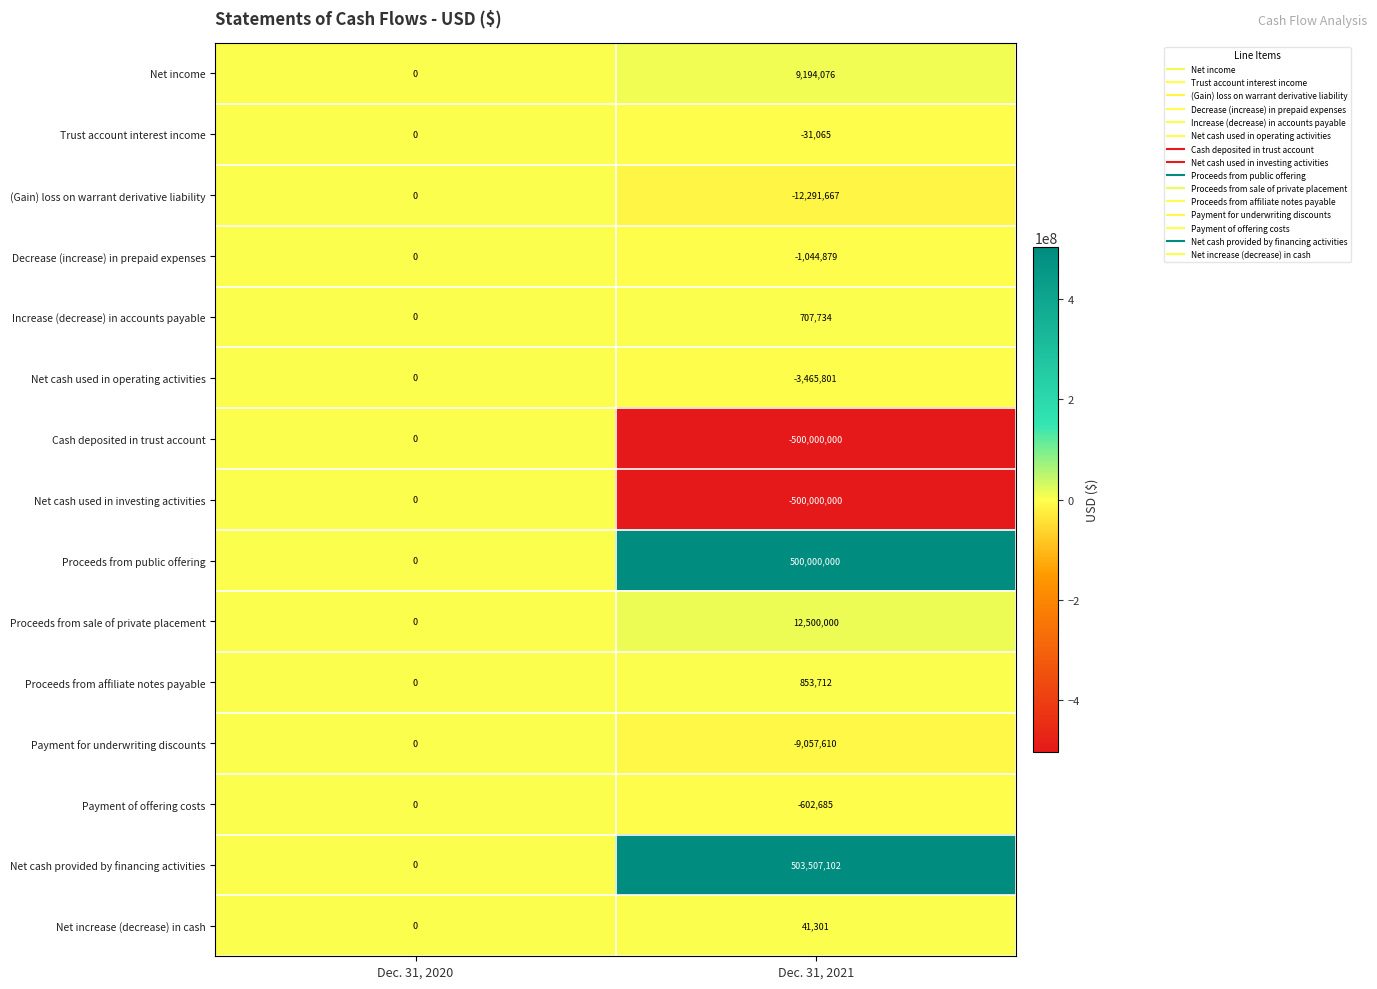

What is the difference between the highest and lowest values at Dec. 31, 2021?

1003507102